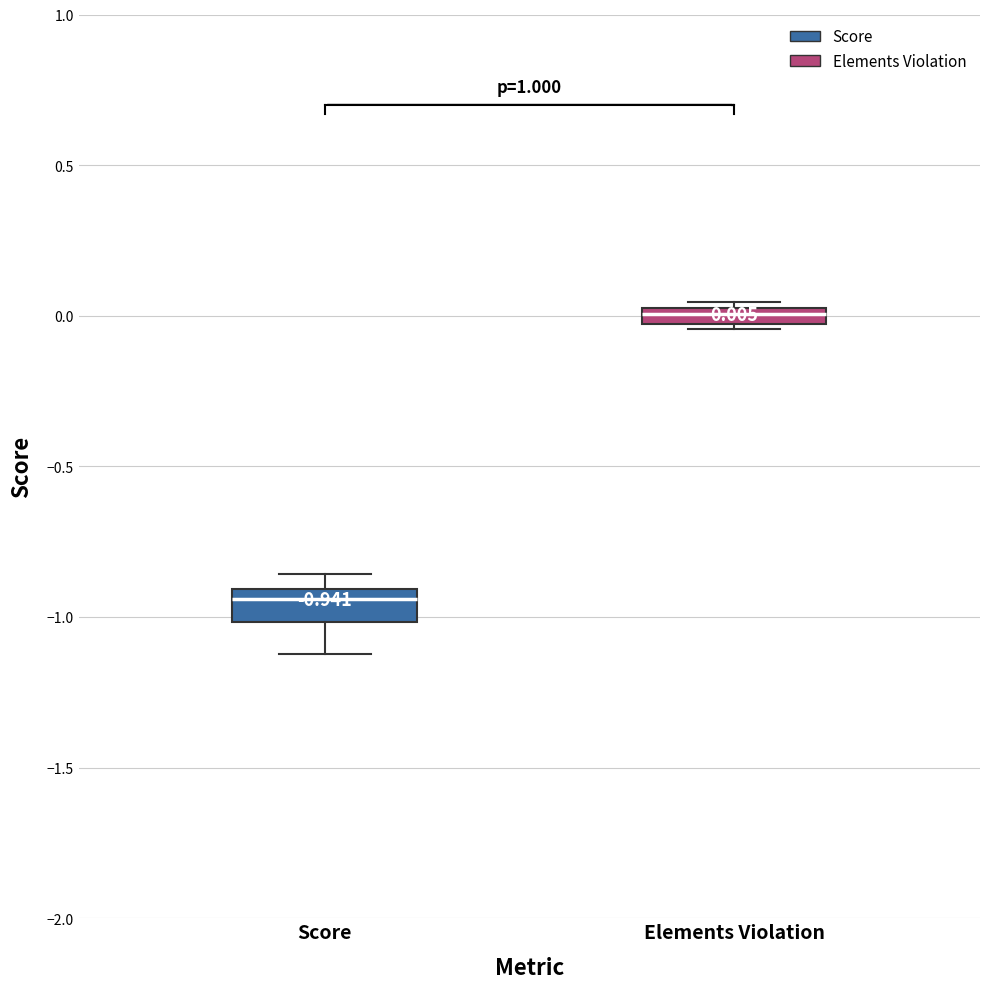

Which box's median line is the highest?

Elements Violation